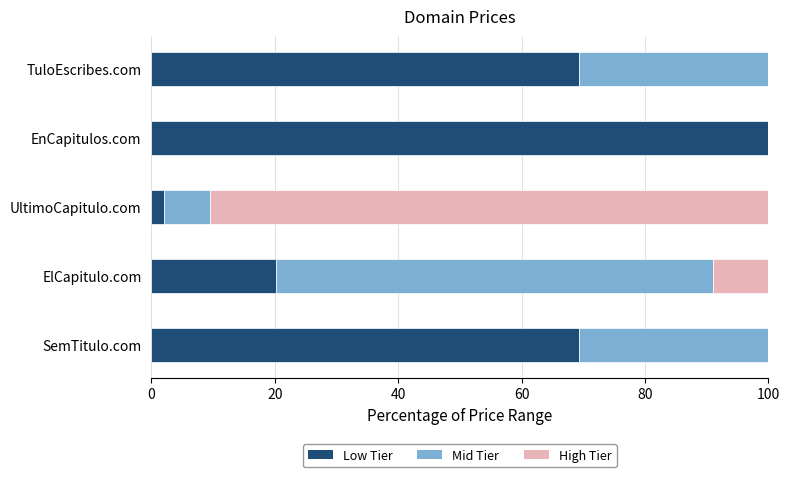

Is it true that Low Tier equals 69.3 at SemTitulo.com?

True